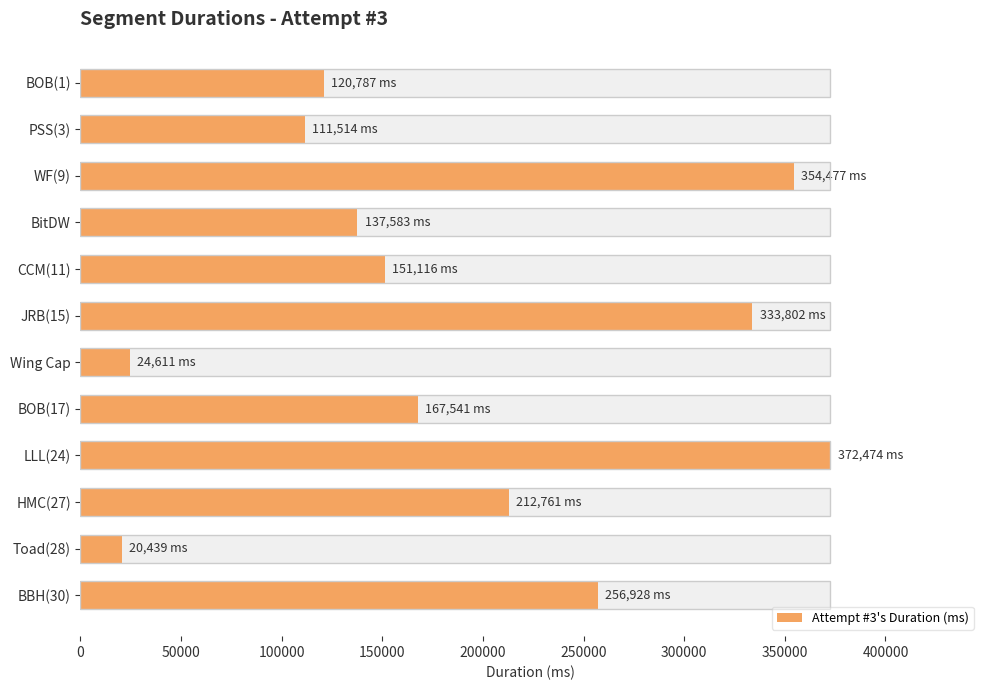

How many series are shown in this chart?

1